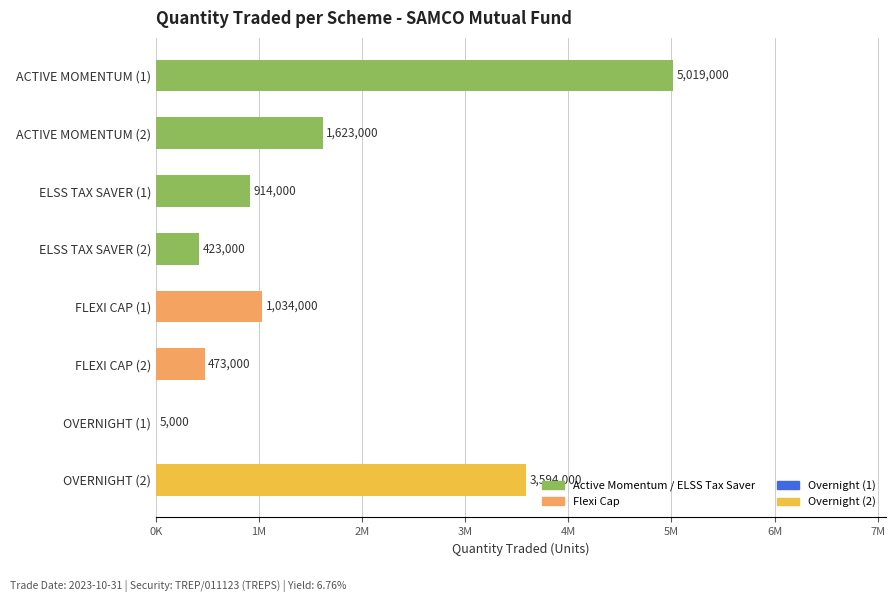

How many bars are there in total?

8